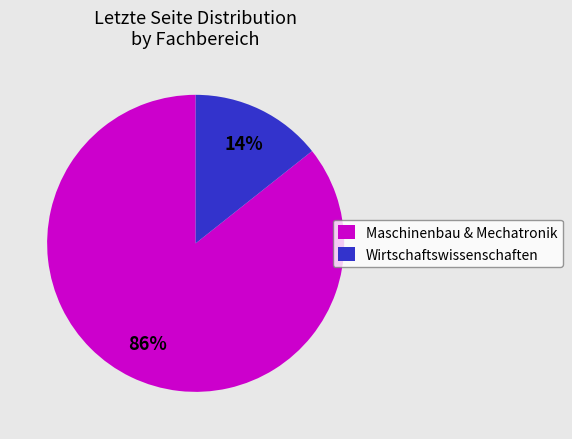

To the nearest percent, what portion does Wirtschaftswissenschaften represent?

14%